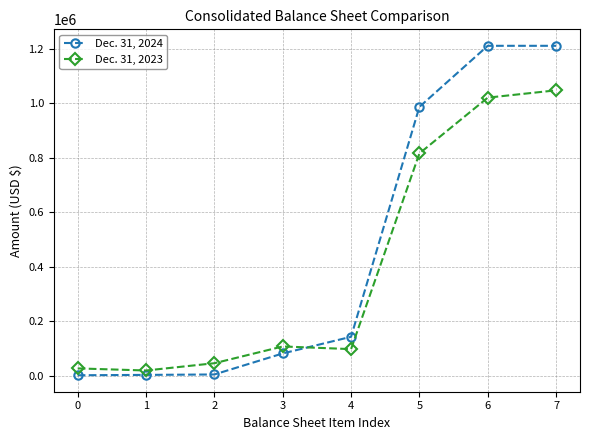

Is this an area chart (filled region under the line)?

No